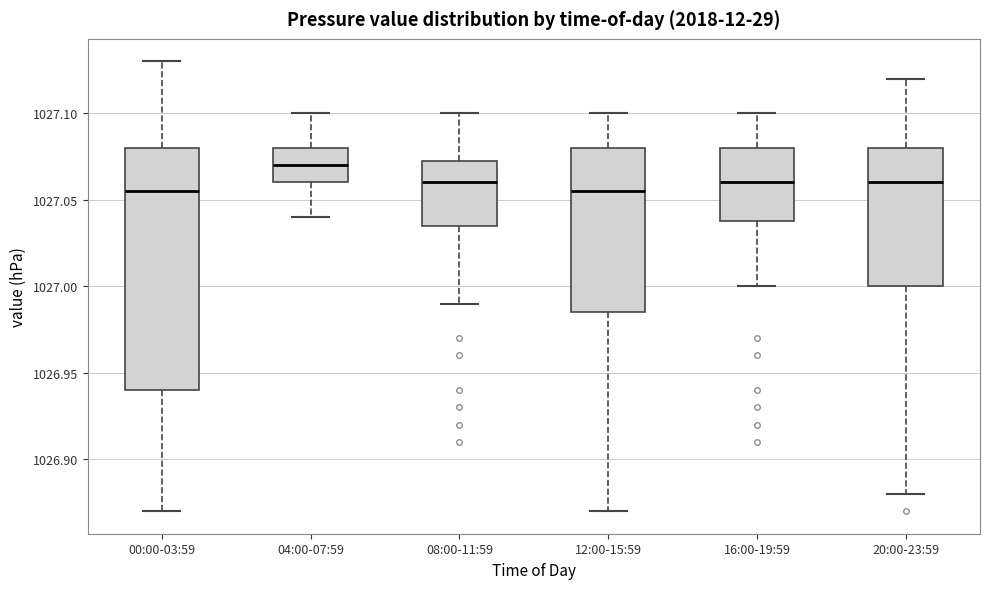

Reading left to right, read every box against the y-axis: the position of its median line, the range the box covers, and the ends of its whiskers. The values are not printed on the chart, so give them approximately, as read against the axis.

00:00-03:59: median 1027.055, box 1026.940 to 1027.080, whiskers 1026.870 to 1027.130
04:00-07:59: median 1027.070, box 1027.060 to 1027.080, whiskers 1027.040 to 1027.100
08:00-11:59: median 1027.060, box 1027.035 to 1027.075, whiskers 1026.990 to 1027.100
12:00-15:59: median 1027.055, box 1026.985 to 1027.080, whiskers 1026.870 to 1027.100
16:00-19:59: median 1027.060, box 1027.040 to 1027.080, whiskers 1027.000 to 1027.100
20:00-23:59: median 1027.060, box 1027.000 to 1027.080, whiskers 1026.880 to 1027.120